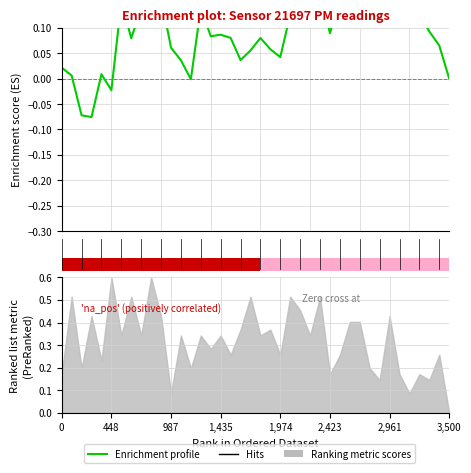

What is the value of the 7th bar from the left?

0.2